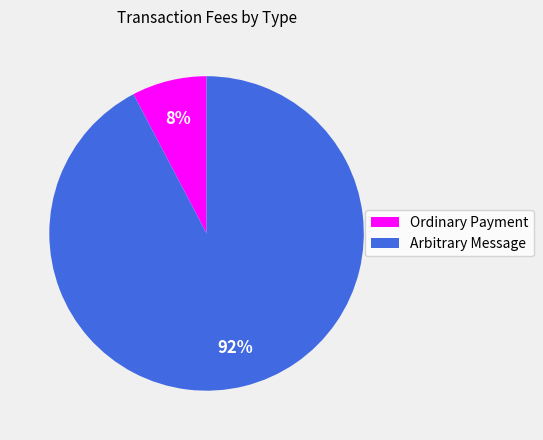

Which slice is the smallest?

Ordinary Payment